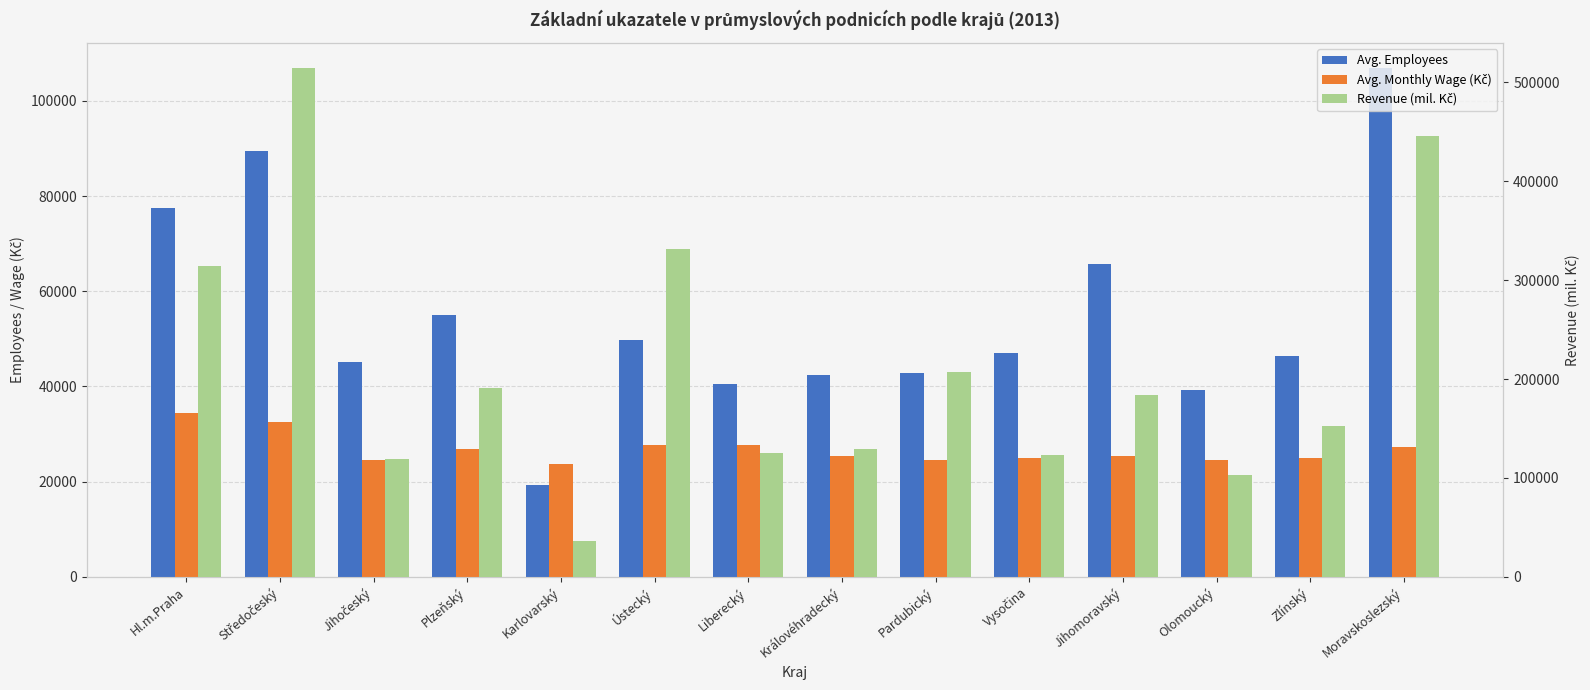

What position from the left is Středočeský?

2